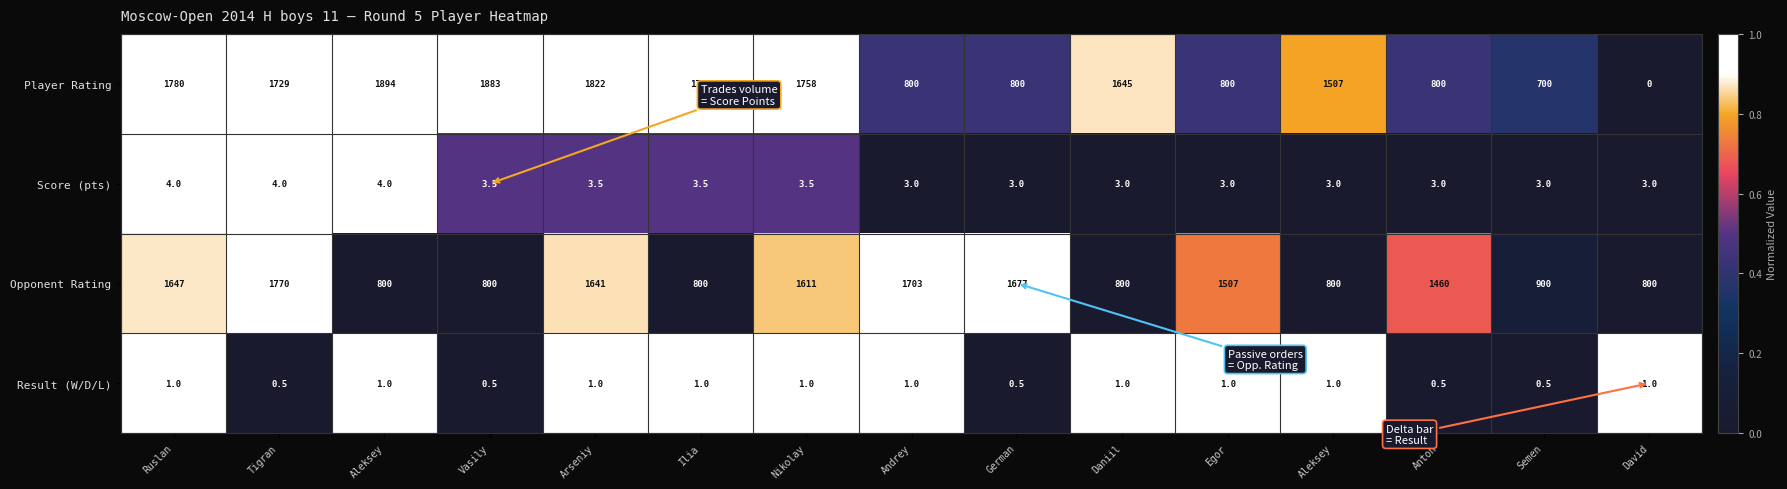

How many distinct data groups are displayed?

4